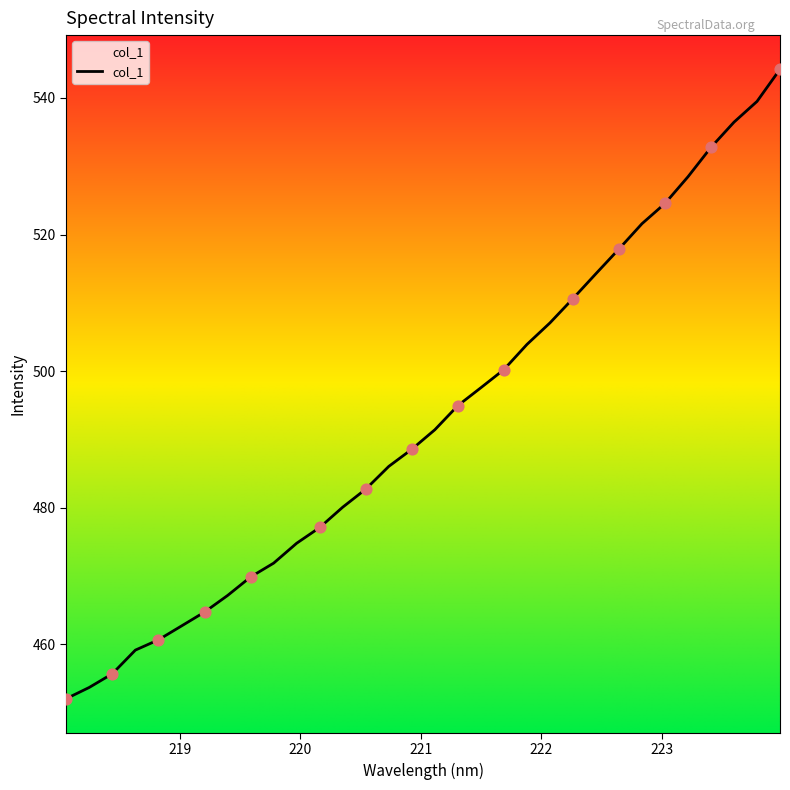

Approximately how many times larger is the value at 222.0721 compared to 218.442?

1.1